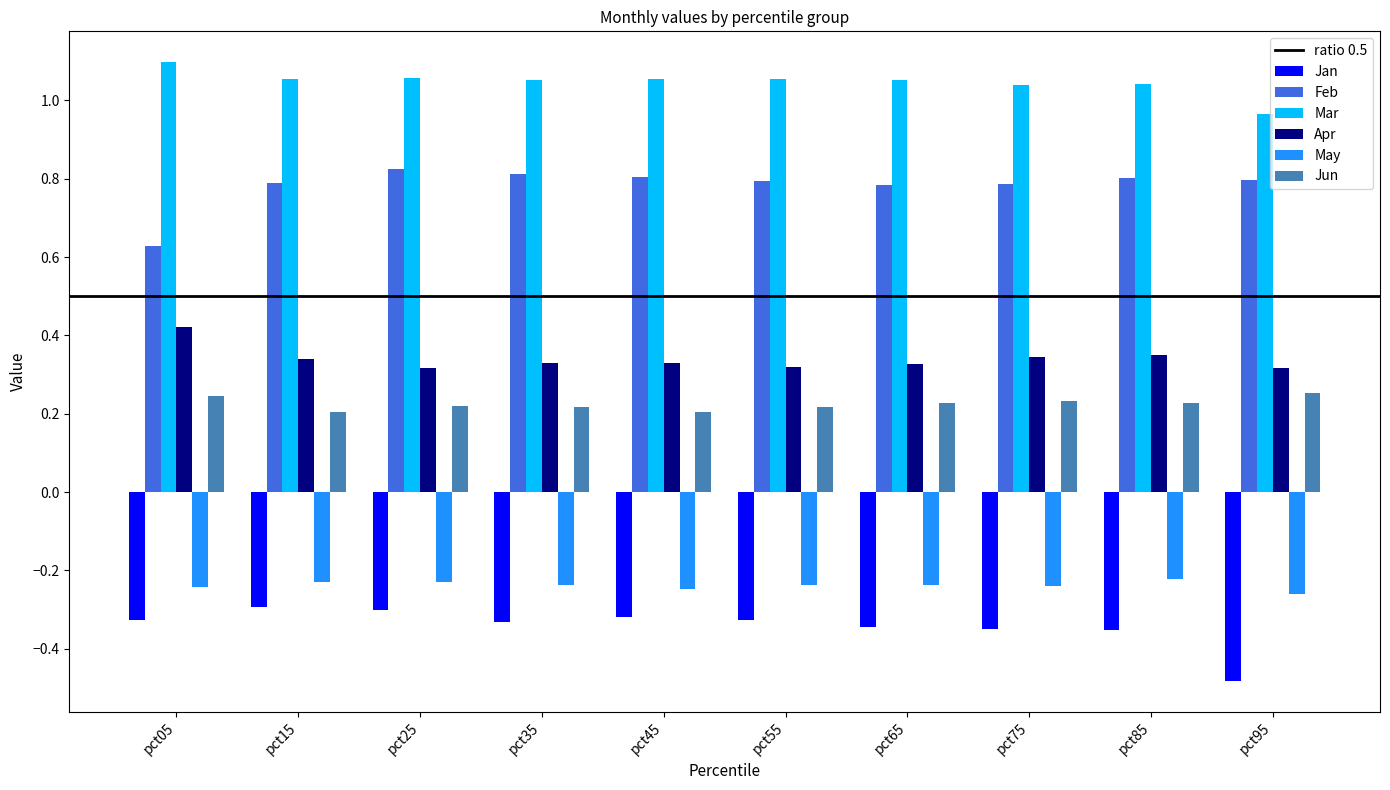

What is the sum of the Jan values at pct25 and pct95?

-0.8